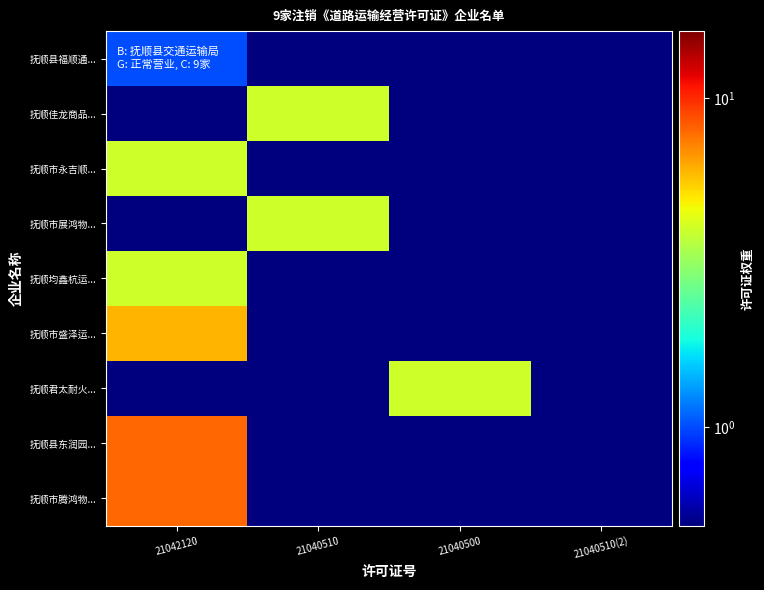

What is the total value across all series at 21040500?

8.0